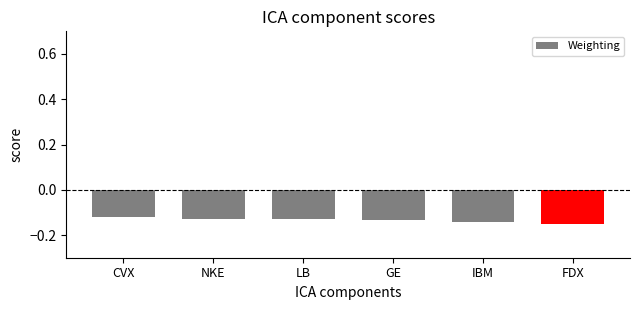

Are the bars grouped side by side (vs. stacked)?

No